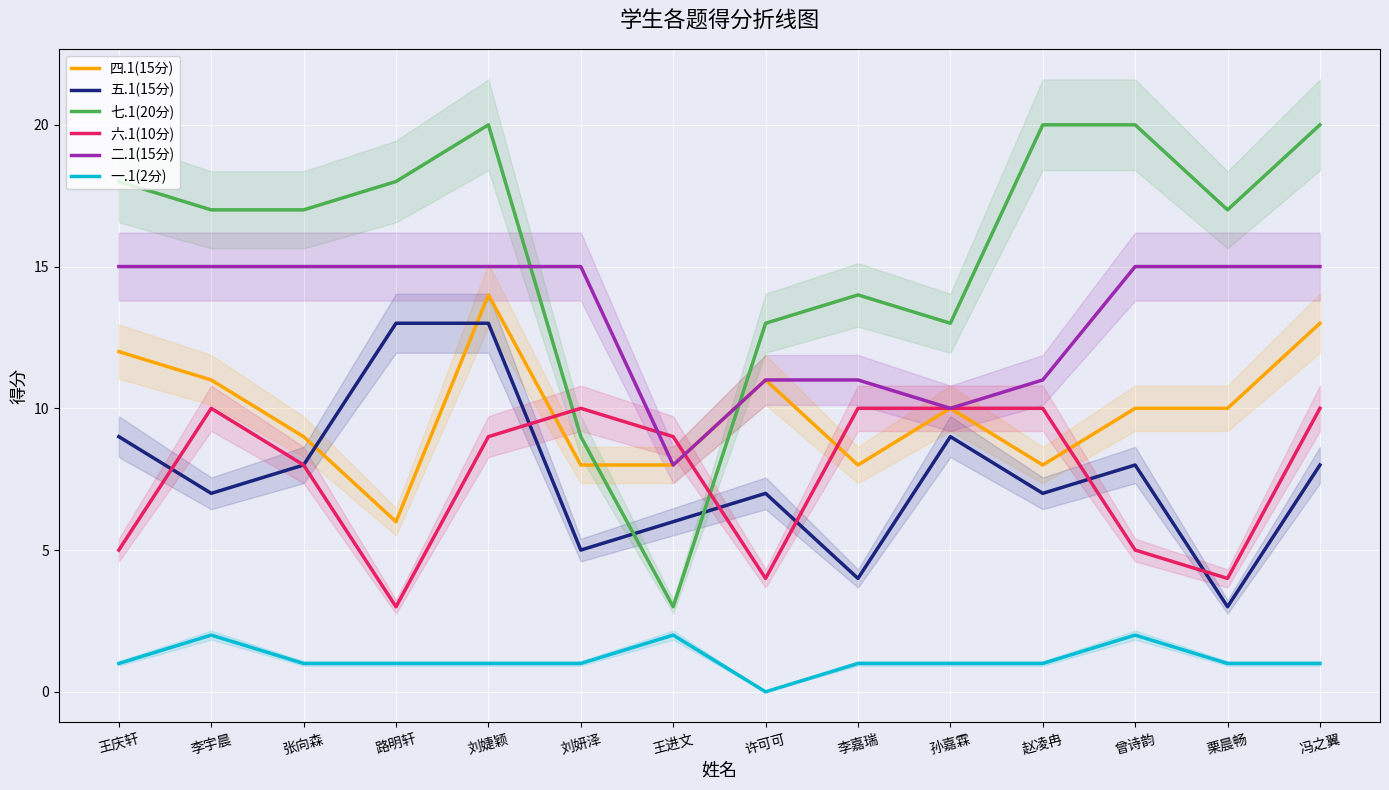

Where is 七.1(20分) nearest to the value 11?

刘妍泽